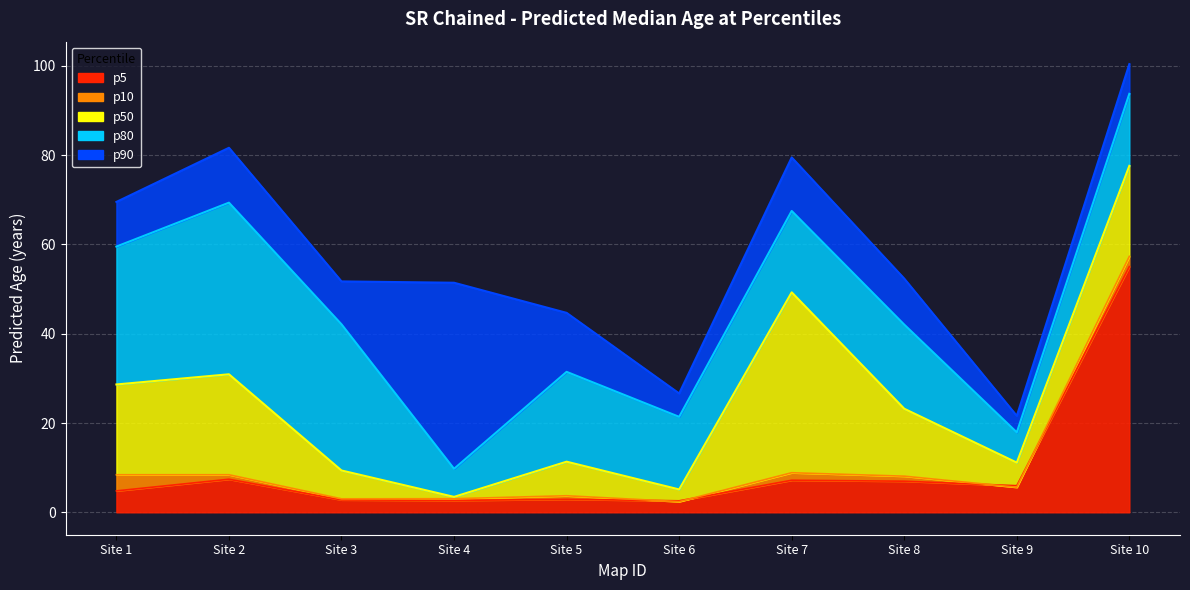

True or false: p80 and p10 cross at least once.

False